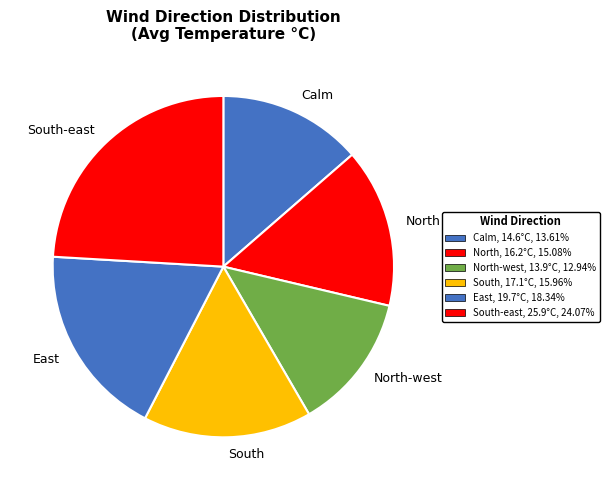

Is North-west the majority of the pie?

No